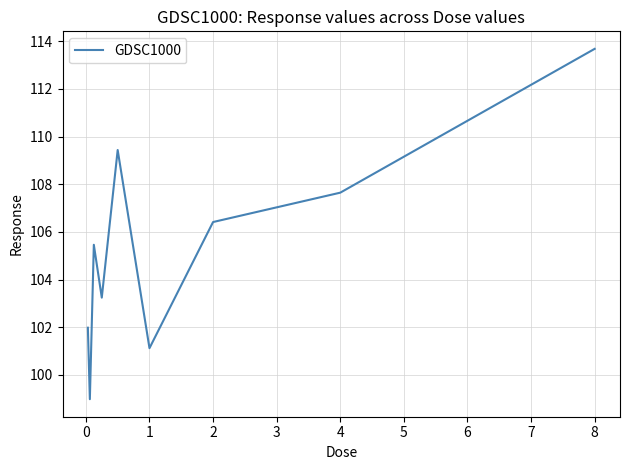

What is the maximum value shown in the chart?

113.7